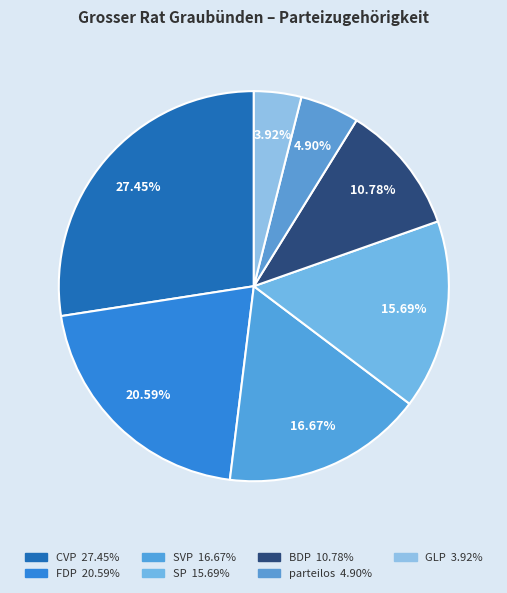

To the nearest percent, what percentage of the pie is BDP?

11%